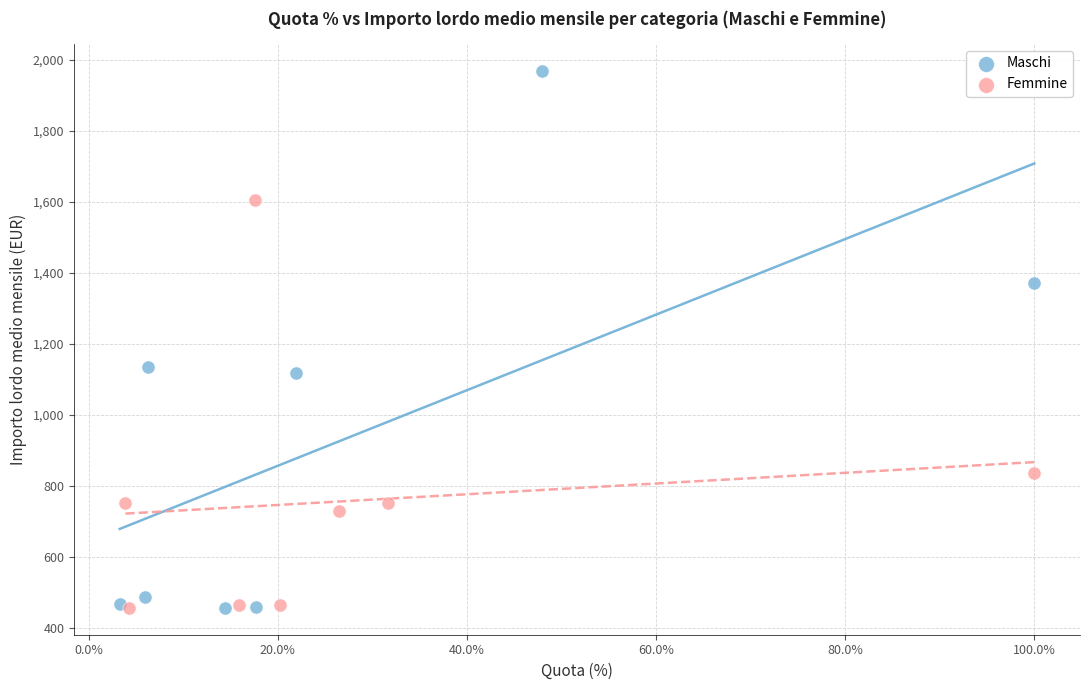

Which series has the widest spread of Y values?

Maschi